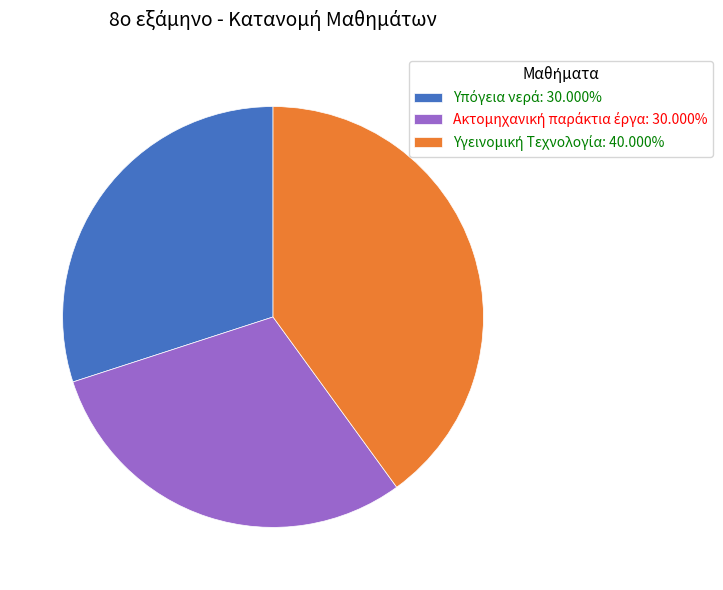

Is there any slice that represents more than half of the pie?

No